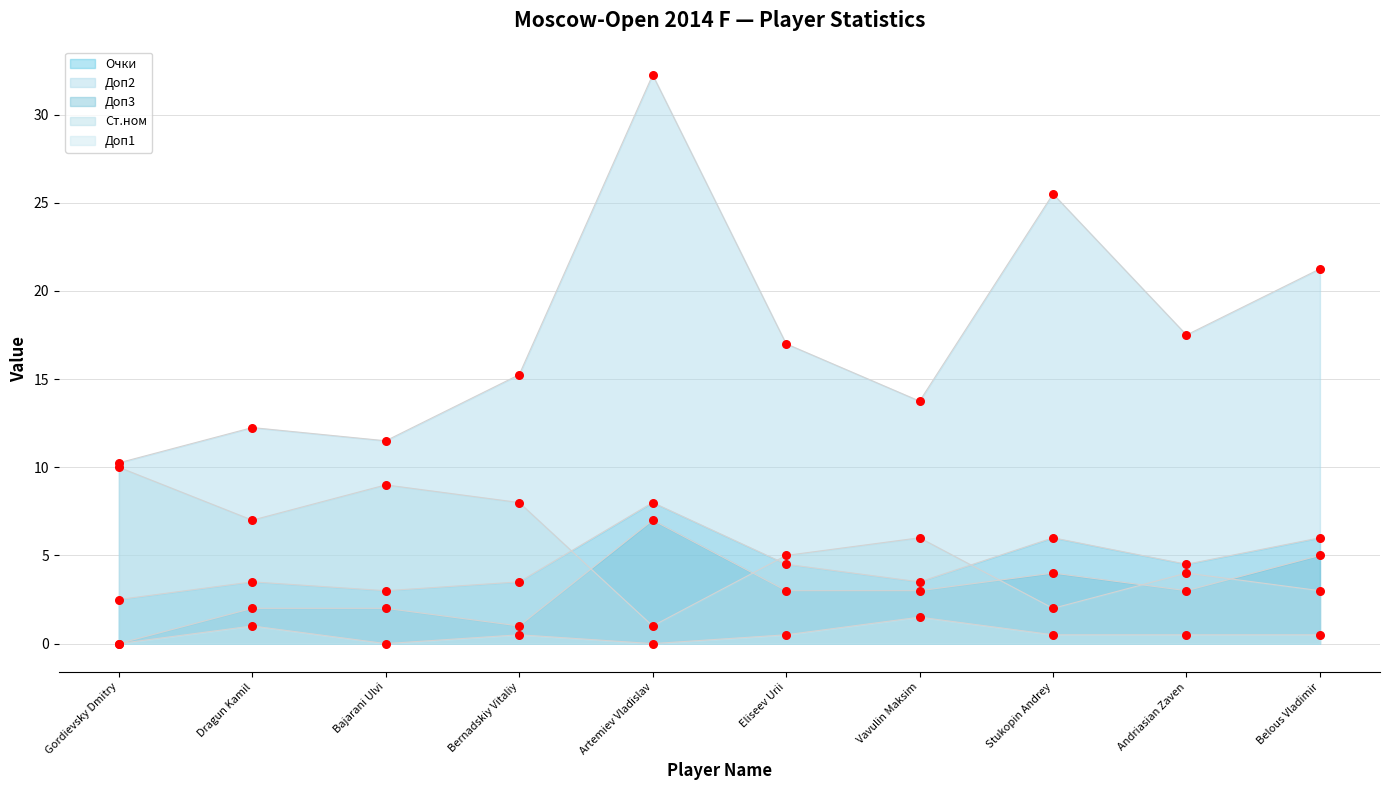

Which series has the largest total across all categories?

Доп2